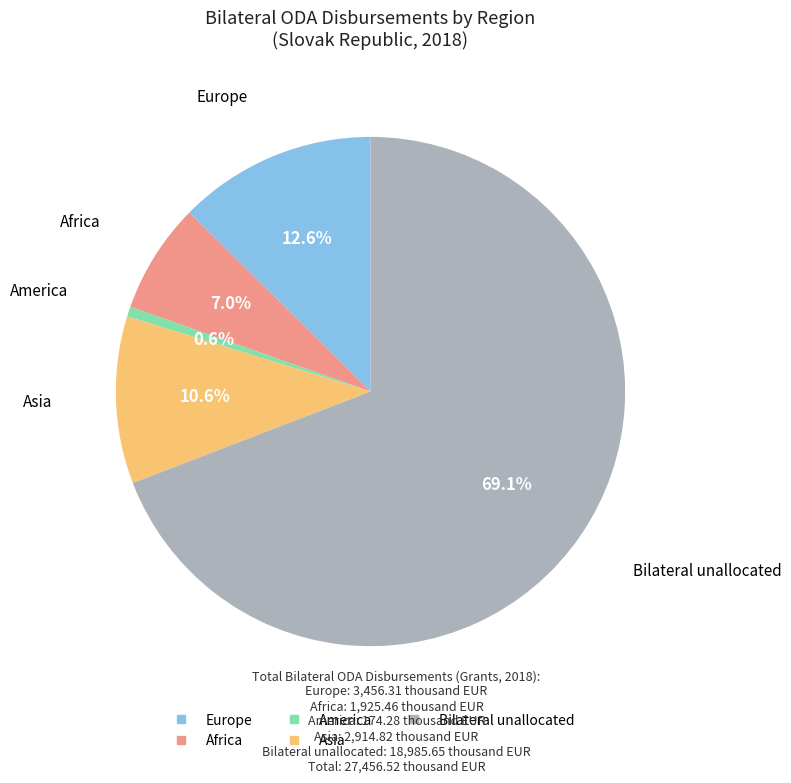

Is there any slice that represents more than half of the pie?

Yes